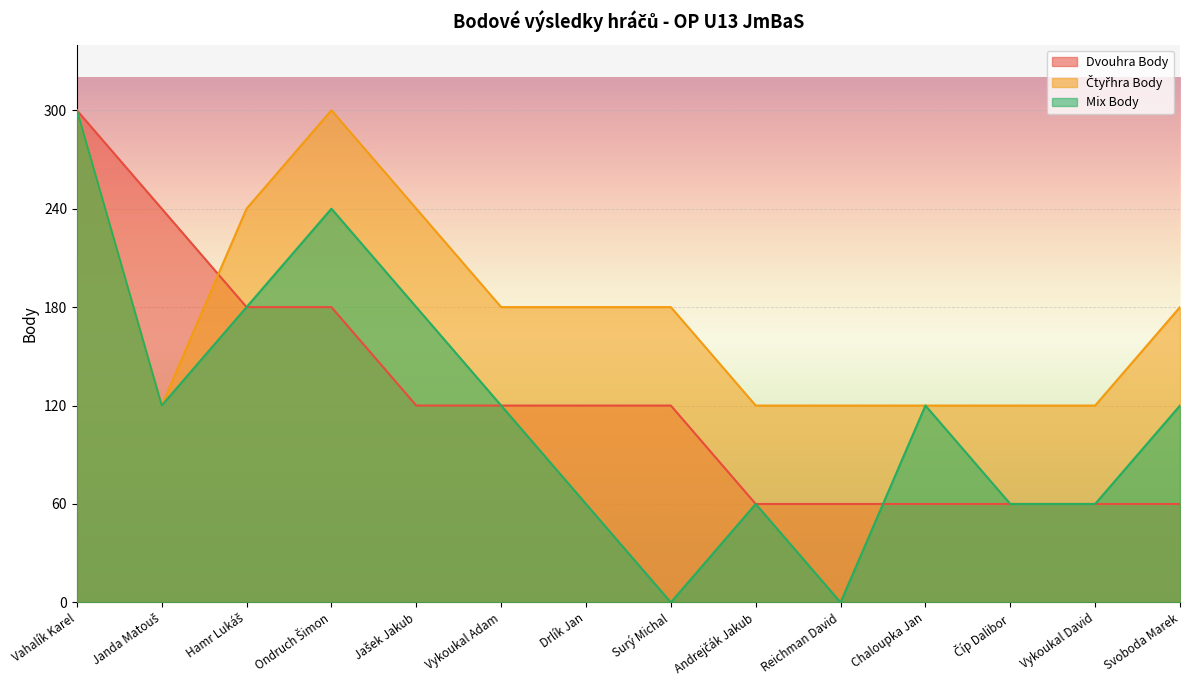

What are all the series names shown in the legend?

Dvouhra Body, Čtyřhra Body, Mix Body